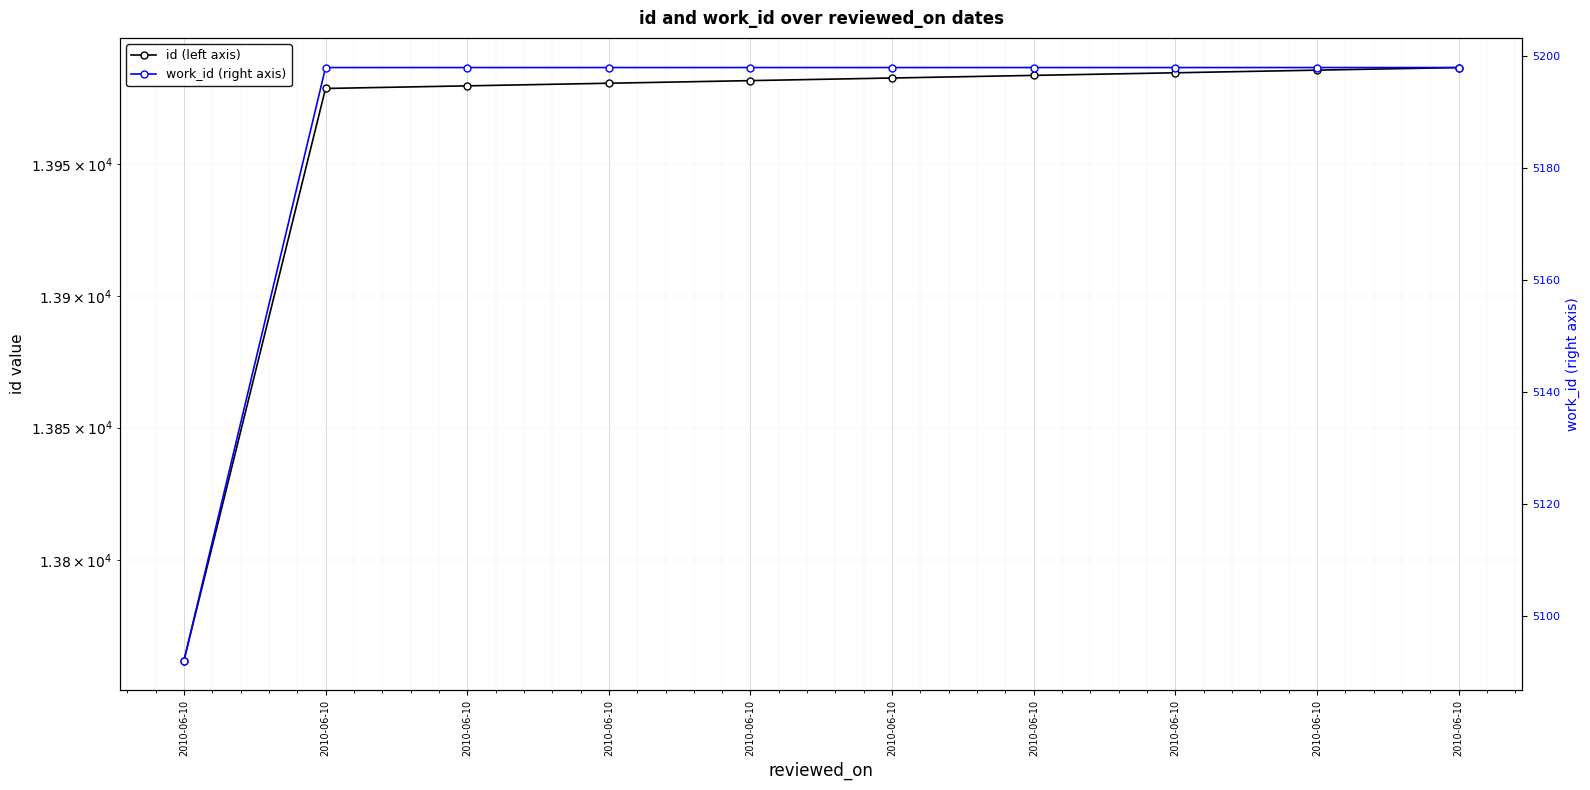

Does the chart display data point markers on the line(s)?

Yes